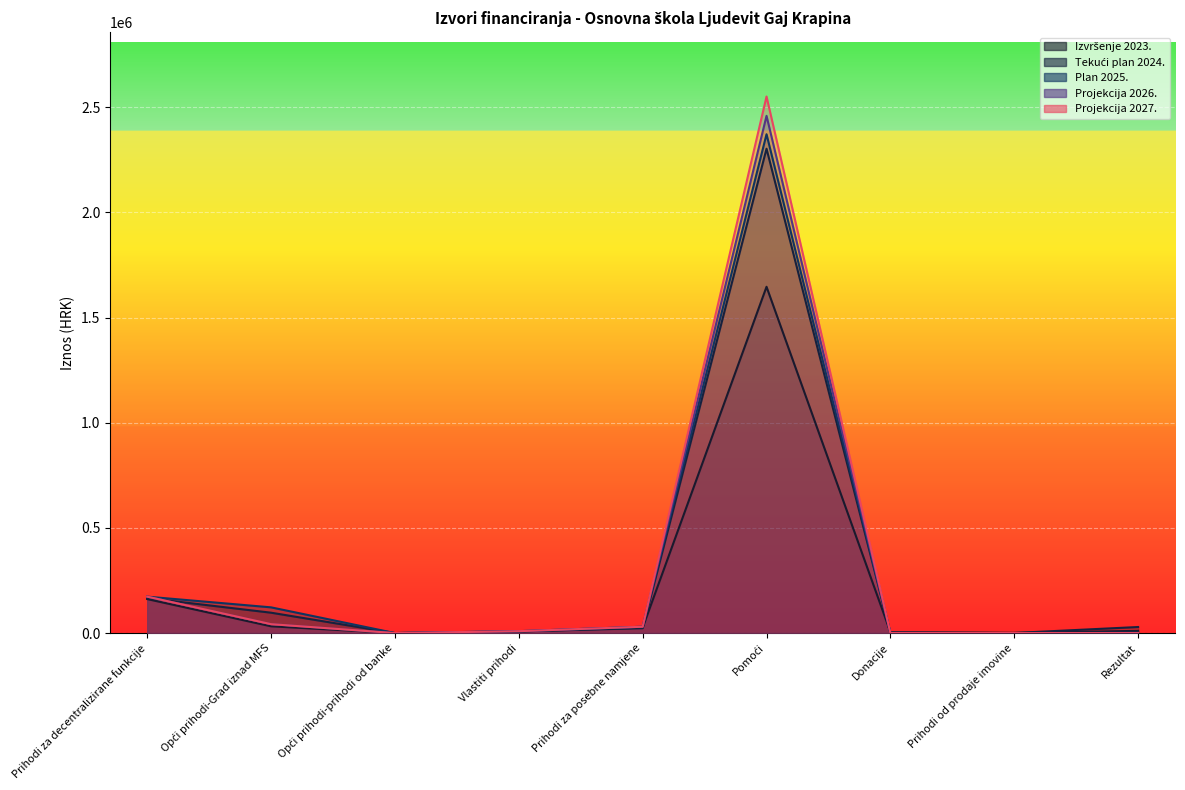

Reading left to right, what are all the values shown in this chart?

Izvršenje 2023.: 161695.0	32199.6	9.8	7762.6	25621.3	1646667.0	4421.1	899.4	10528.7
Tekući plan 2024.: 166546.0	96898.0	10.0	8000.0	23100.0	2303205.0	1400.0	502.0	28823.0
Plan 2025.: 173246.0	122330.0	20.0	9000.0	30100.0	2372000.0	500.0	102.0	2000.0
Projekcija 2026.: 173246.0	42330.0	20.0	9000.0	30100.0	2459500.0	500.0	102.0	0.0
Projekcija 2027.: 173246.0	42330.0	20.0	9000.0	30100.0	2551375.0	500.0	102.0	0.0